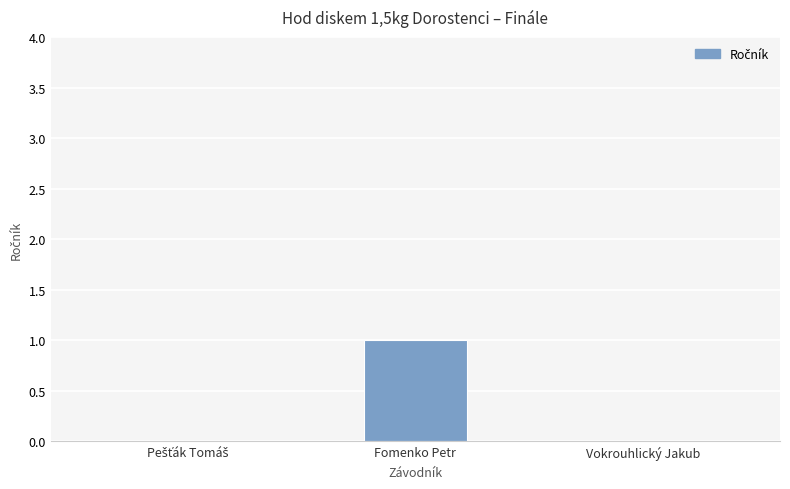

Which has a higher value, Fomenko Petr or Vokrouhlický Jakub?

Fomenko Petr